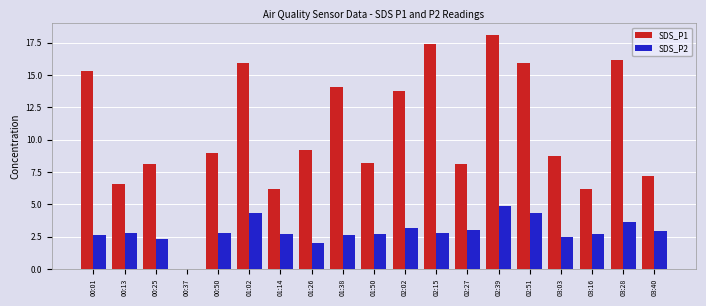

The value of SDS_P2 at 00:37 is 0.0. True or false?

True